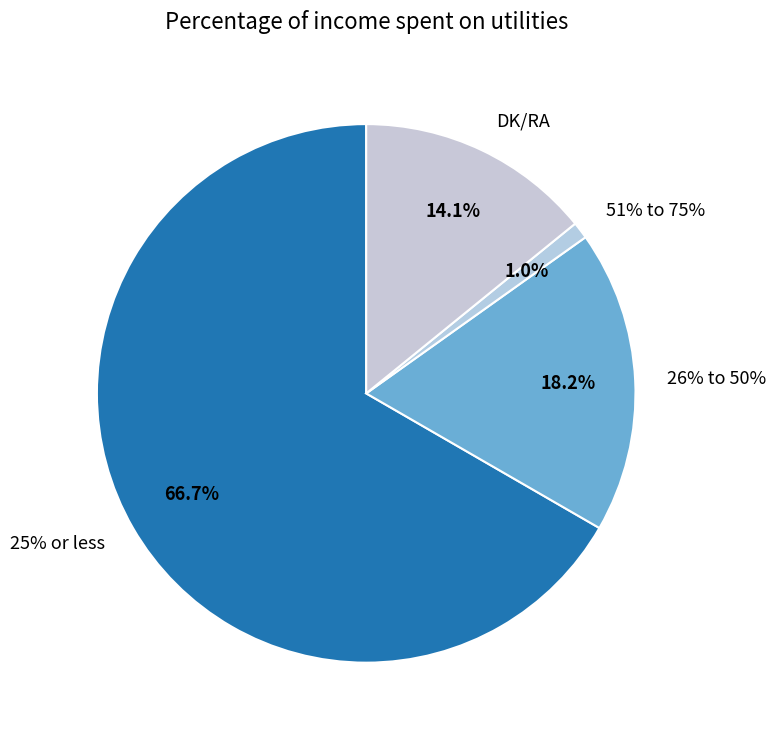

True or false: DK/RA accounts for 26% of the total.

False